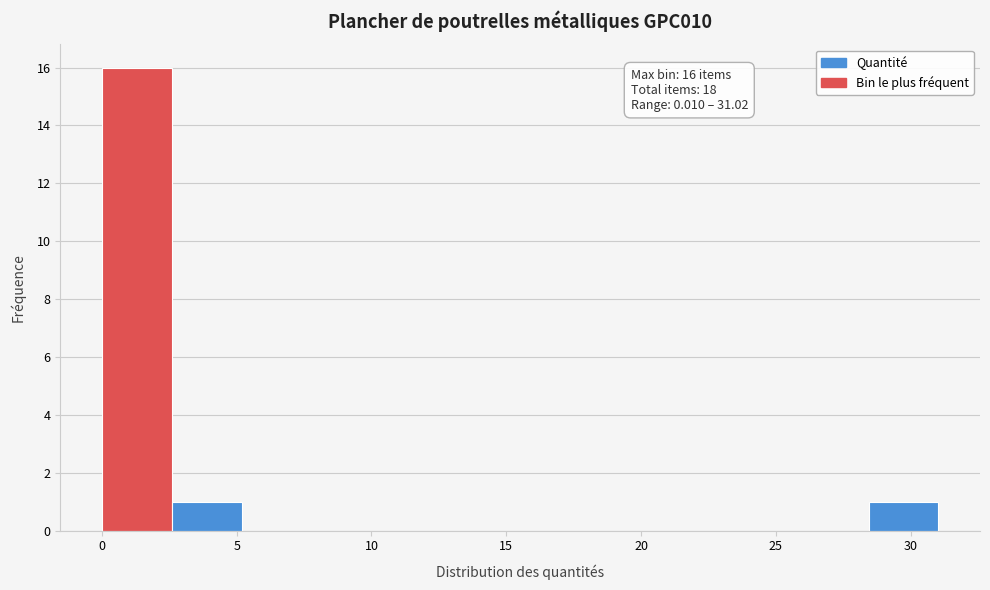

Over which range of the x-axis is the bar tallest?

0.0 to 2.5